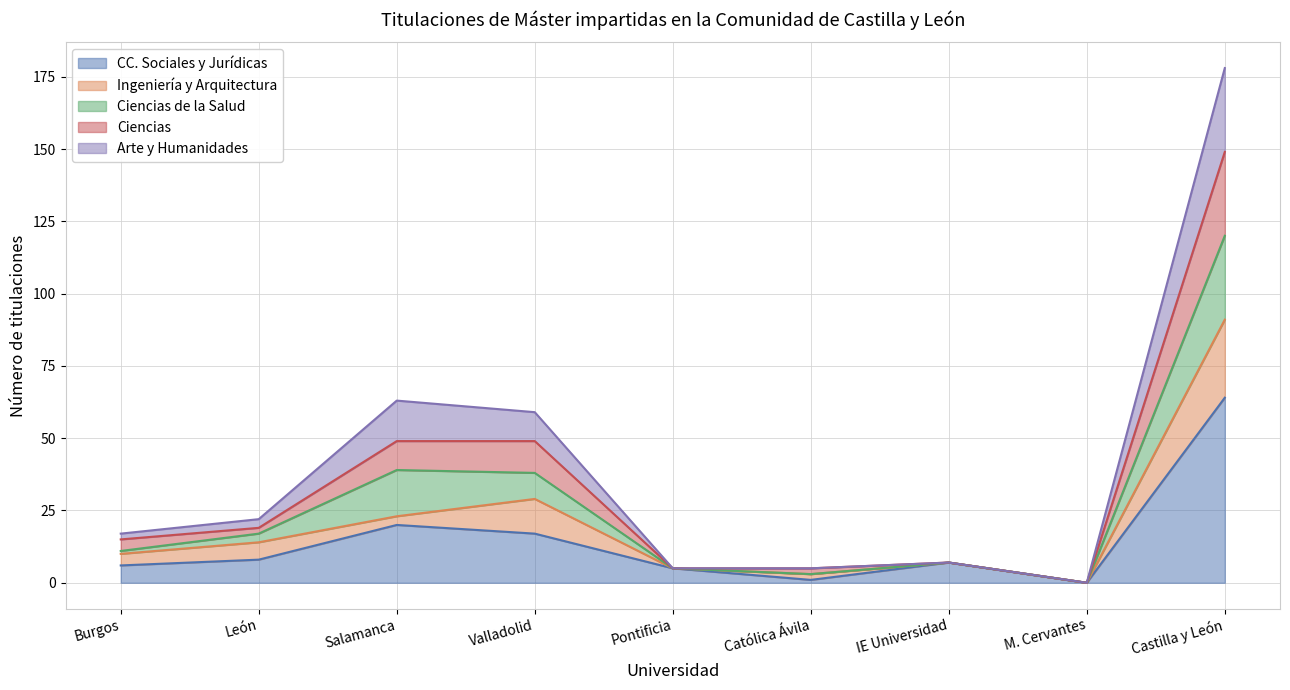

What is the maximum value for CC. Sociales y Jurídicas?

64